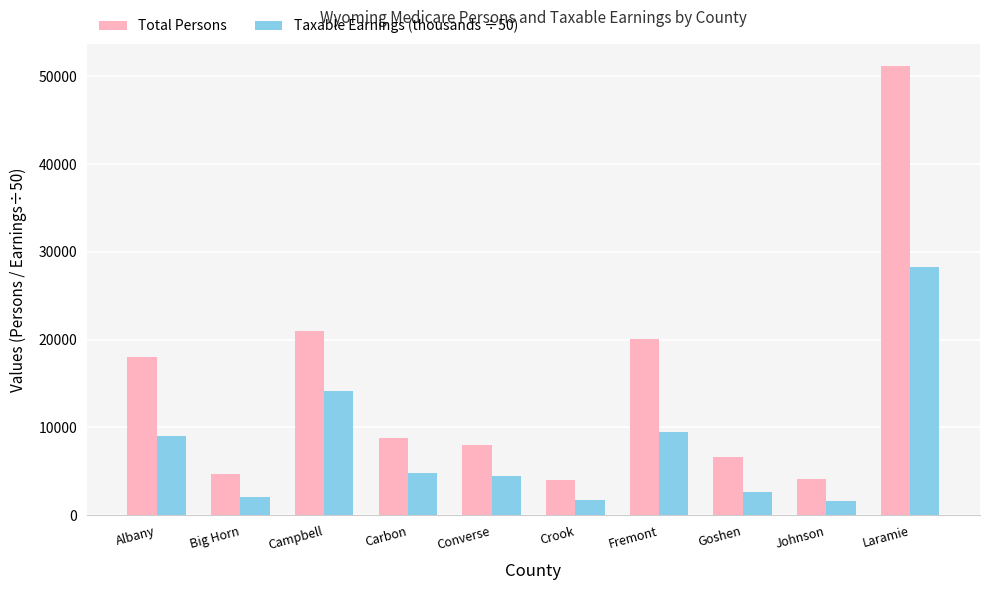

What are all the series names shown in the legend?

Total Persons, Taxable Earnings (thousands ÷50)